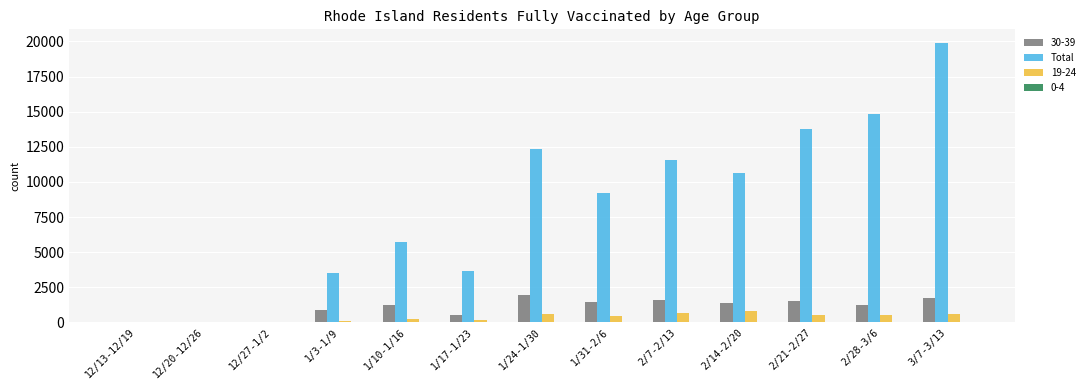

What is the sum of all Total values?

105037